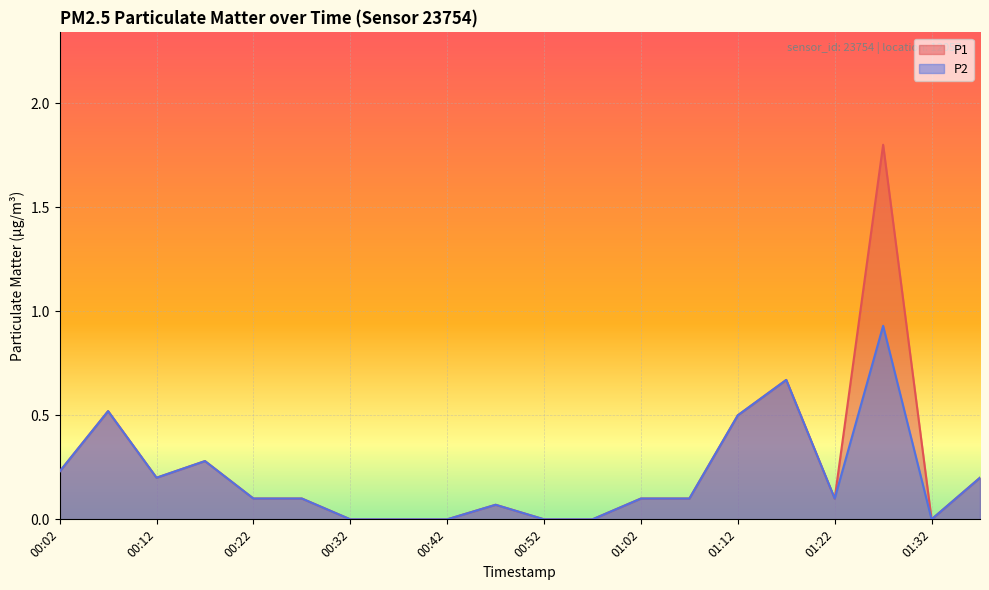

Where is P2 nearest to the value 0?

00:32